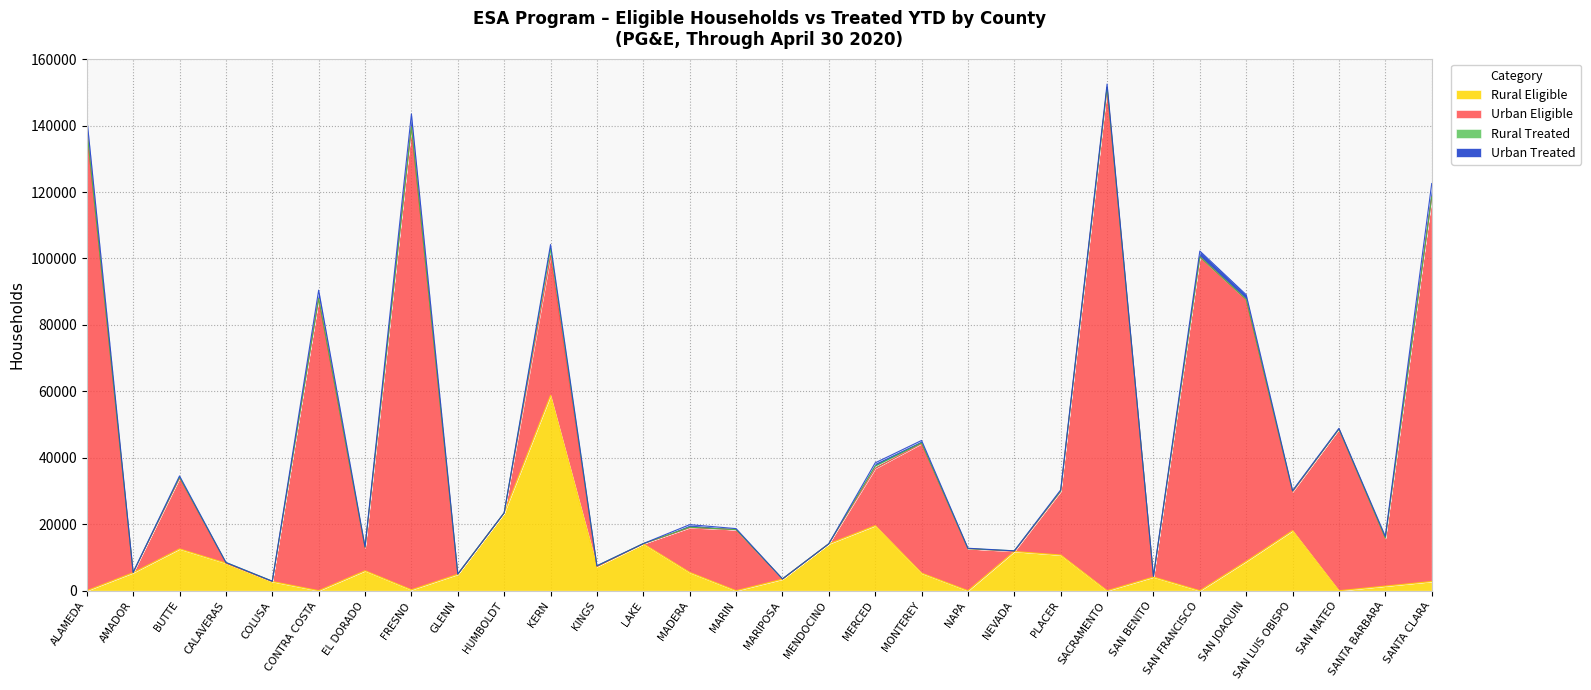

Which series has the largest total across all categories?

Urban Eligible